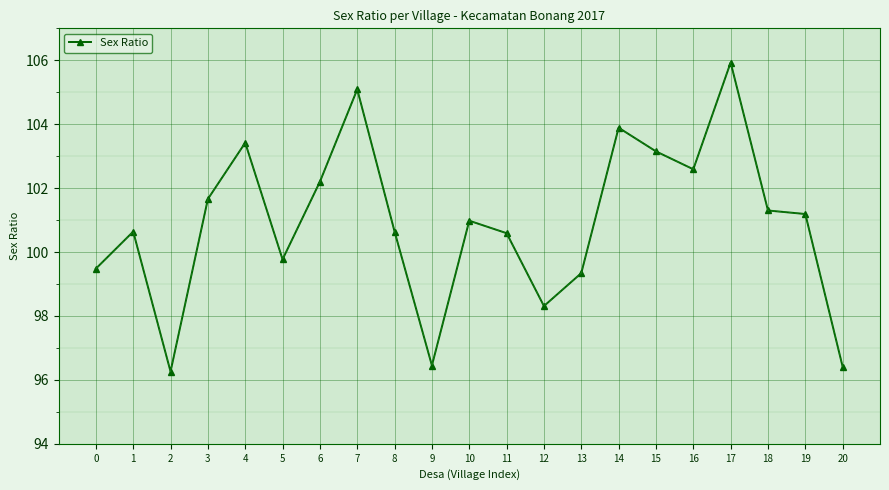

What is the change in value from 5 to 16?

+2.8